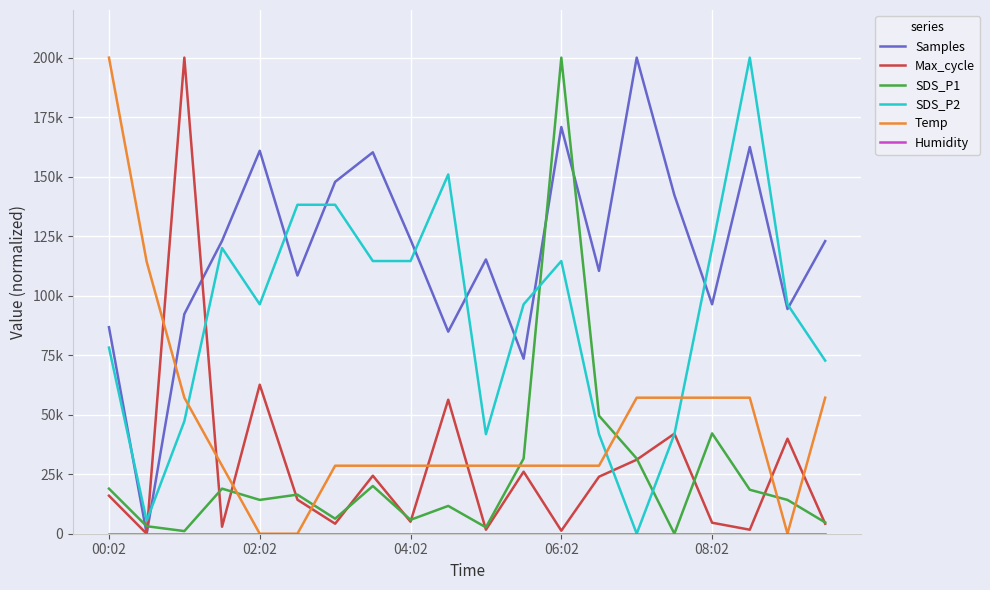

Does the chart display data point markers on the line(s)?

No